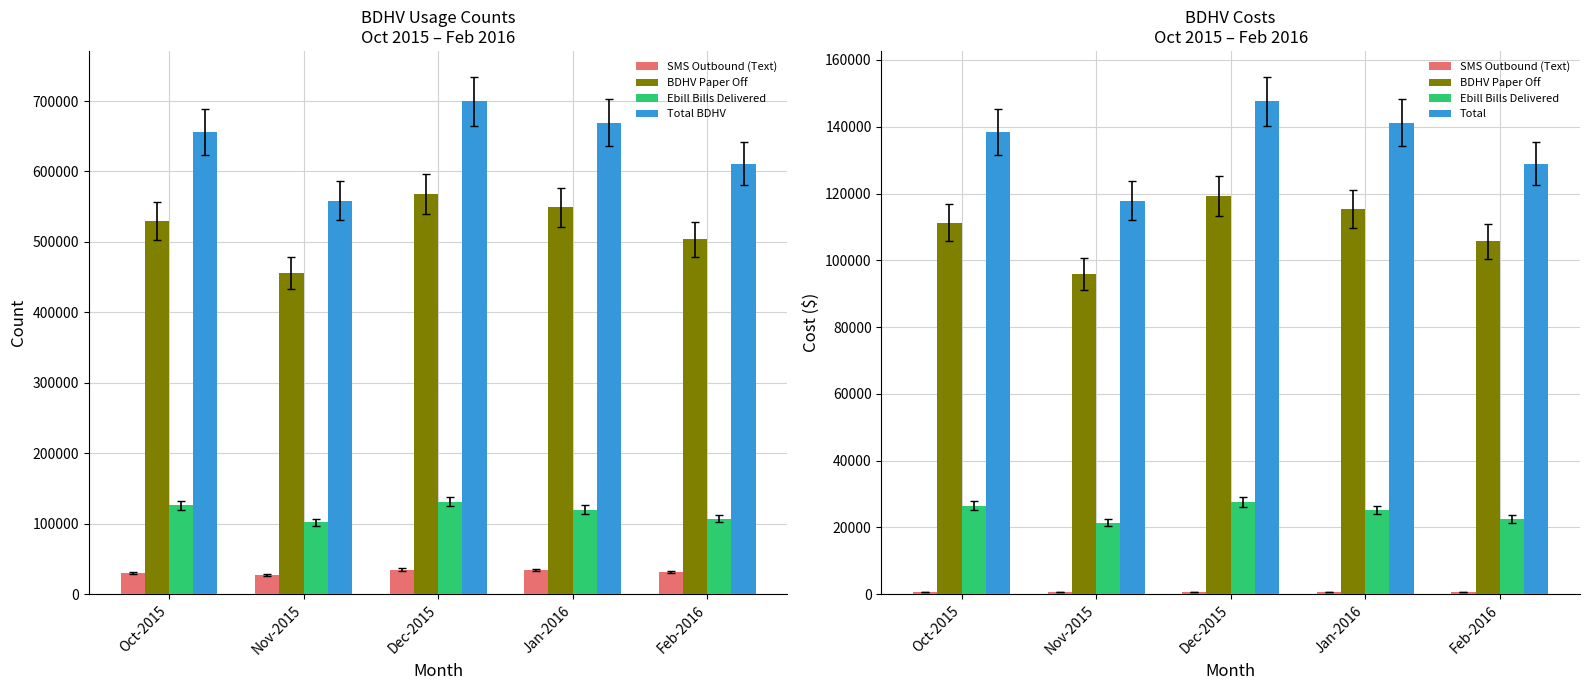

What is the label of the 3rd bar from the right?

Dec-2015